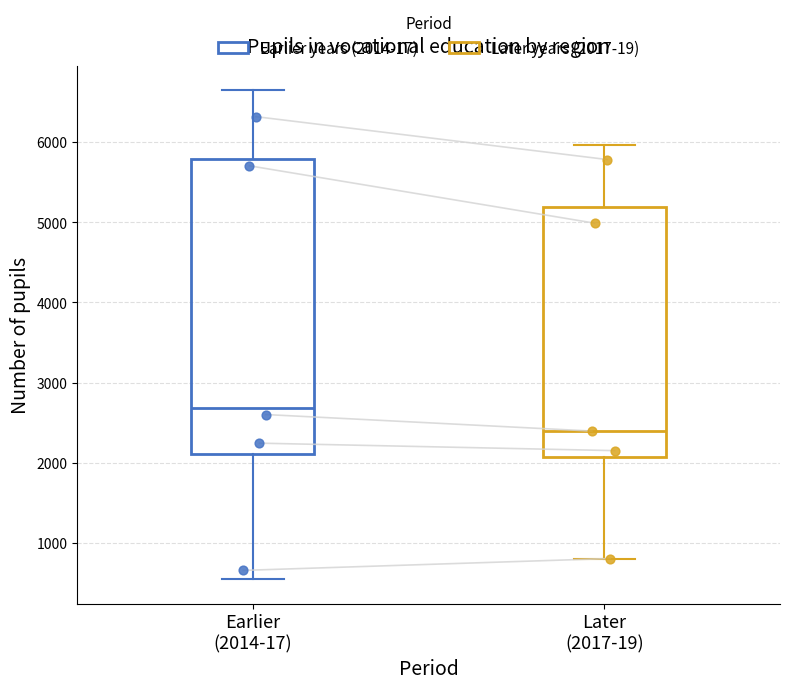

Which box's median line is the lowest?

Later (2017-19)